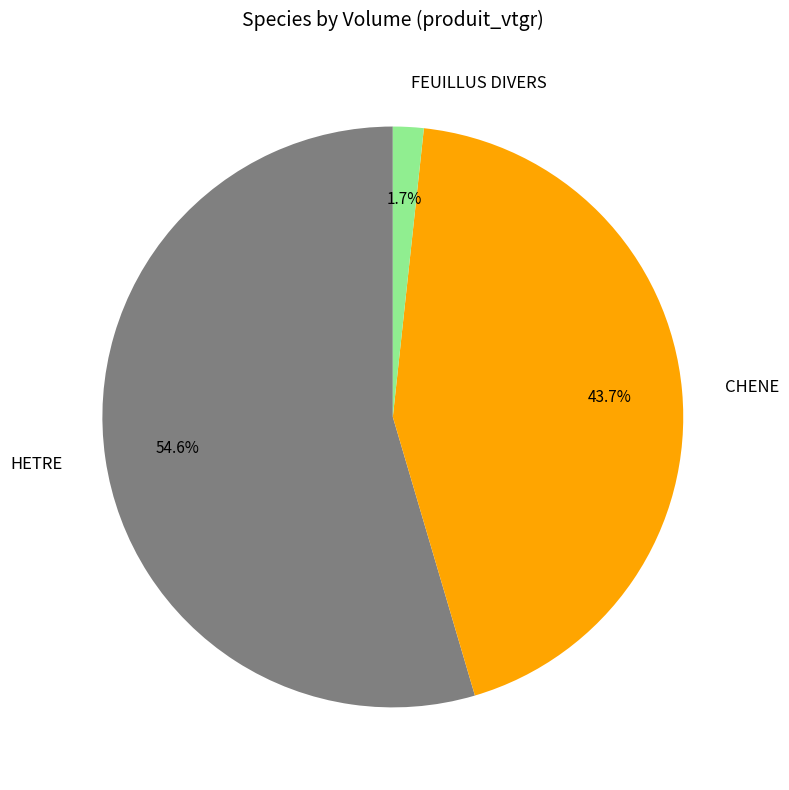

Is there a majority slice in this chart?

Yes